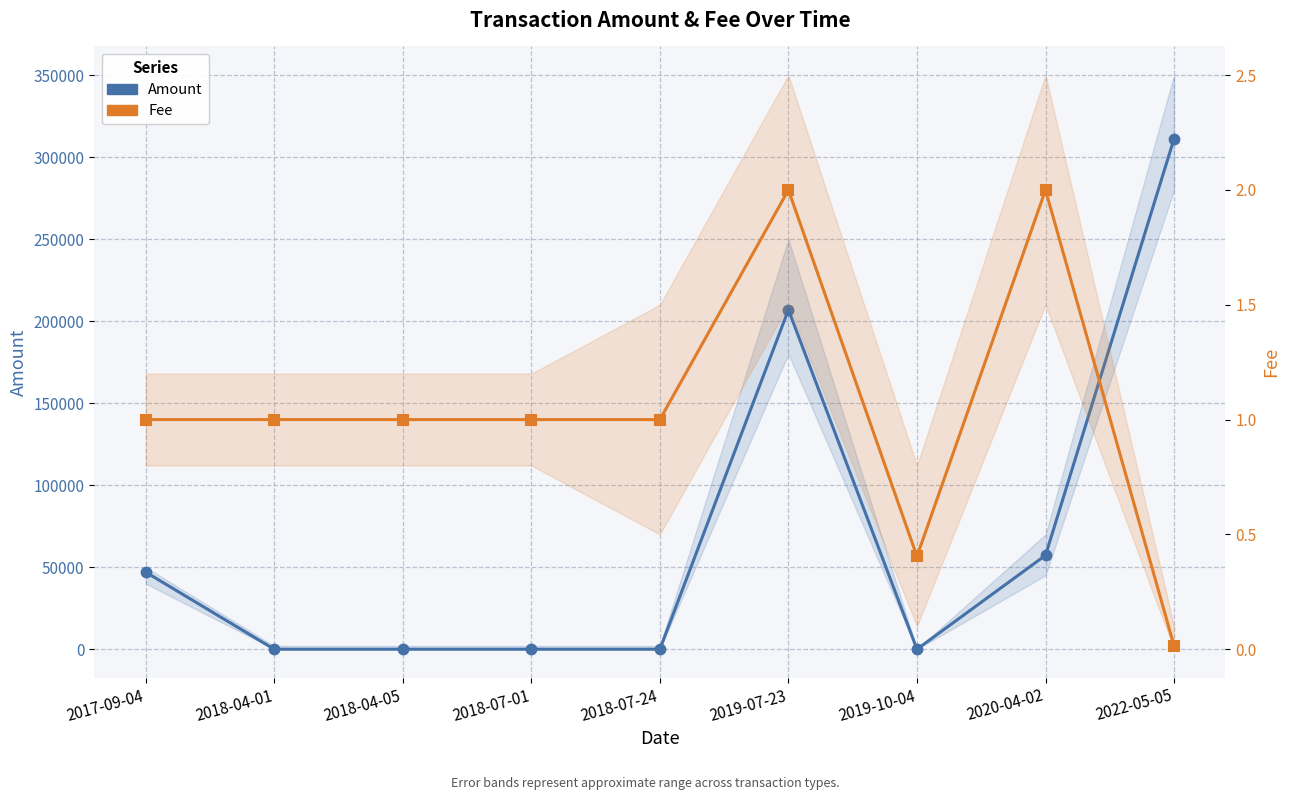

What are all the series names shown in the legend?

Amount, Fee